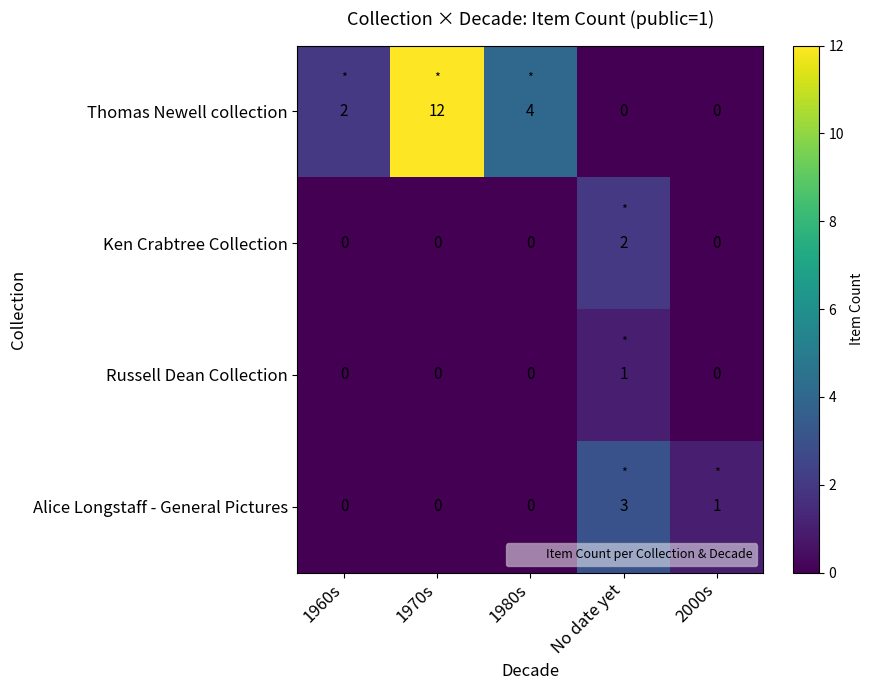

Reading right to left, extract all data points from this chart.

Thomas Newell collection: 2000s=0	No date yet=0	1980s=4	1970s=12	1960s=2
Ken Crabtree Collection: 2000s=0	No date yet=2	1980s=0	1970s=0	1960s=0
Russell Dean Collection: 2000s=0	No date yet=1	1980s=0	1970s=0	1960s=0
Alice Longstaff - General Pictures: 2000s=1	No date yet=3	1980s=0	1970s=0	1960s=0